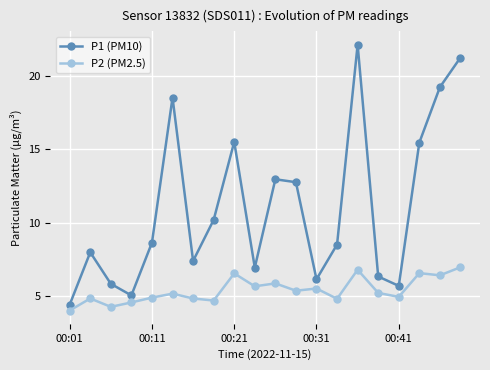

Which series has the largest total across all categories?

P1 (PM10)